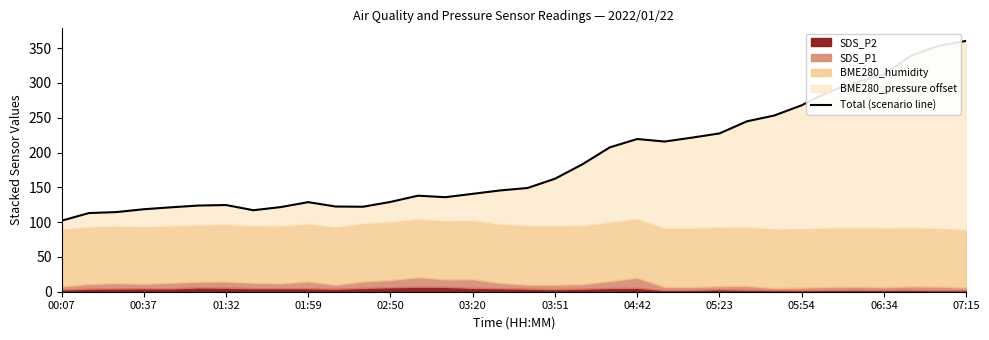

Where does the data first go above 149?

17